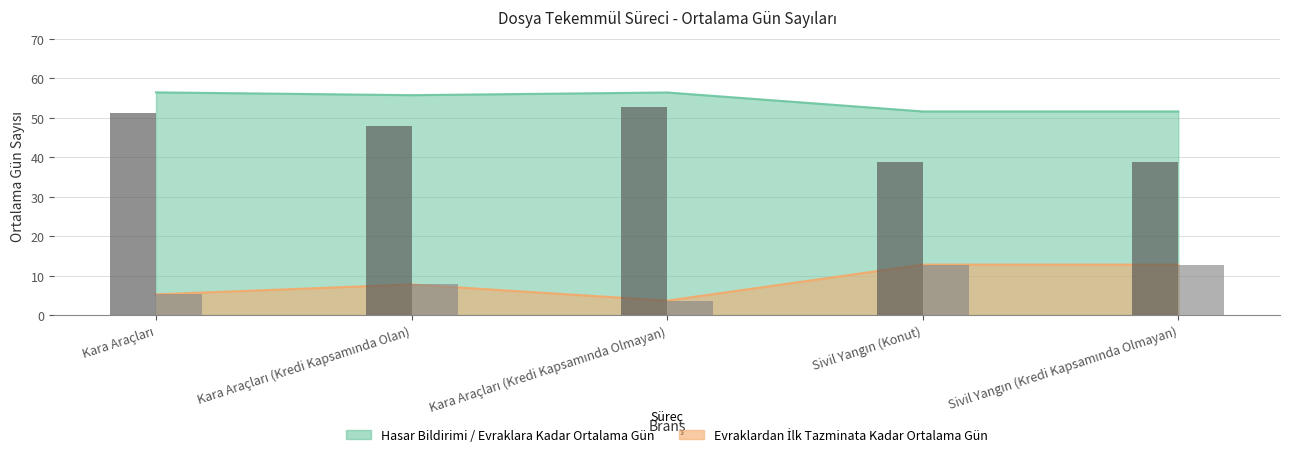

What is the label of the 1st bar from the right?

Sivil Yangın (Kredi Kapsamında Olmayan)